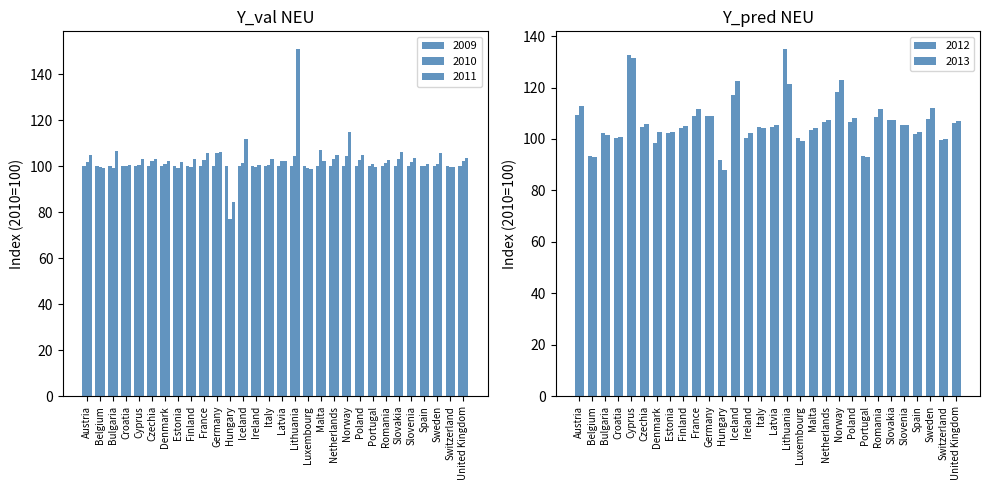

Does the chart contain any negative values?

No